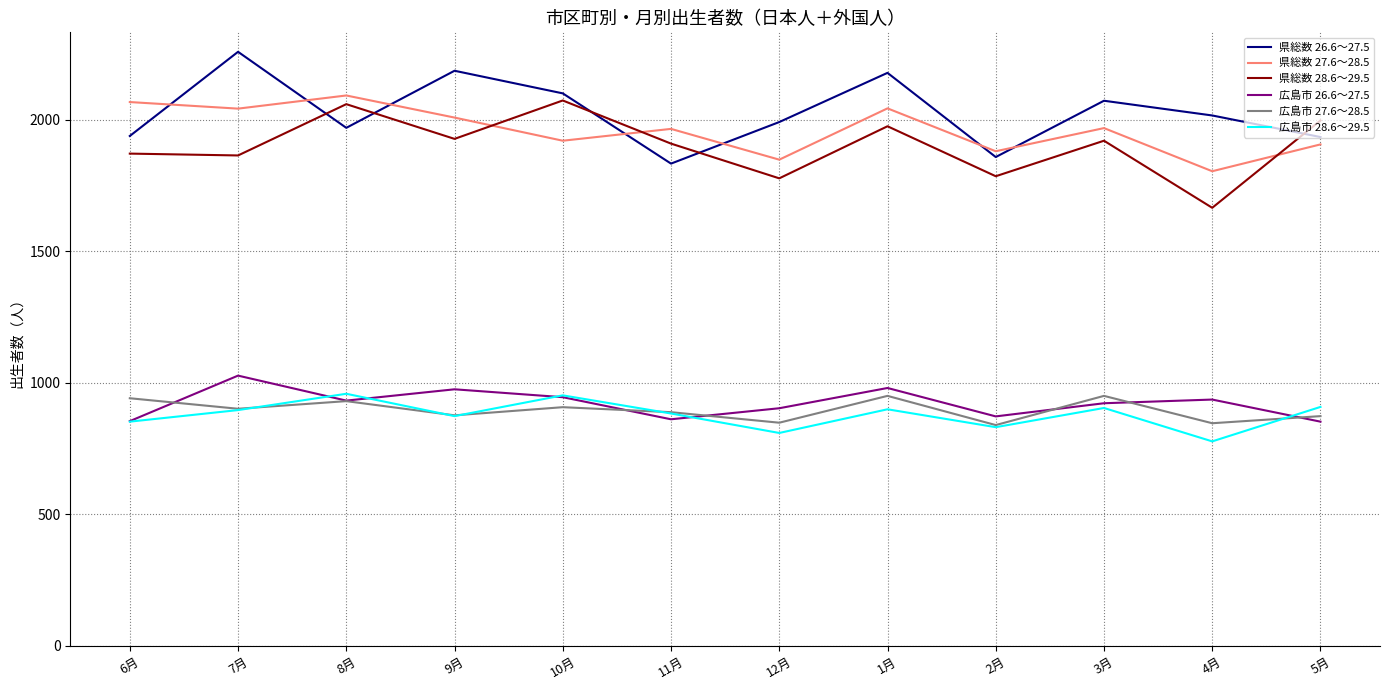

What is the difference between the highest and lowest values at 3月?

1168